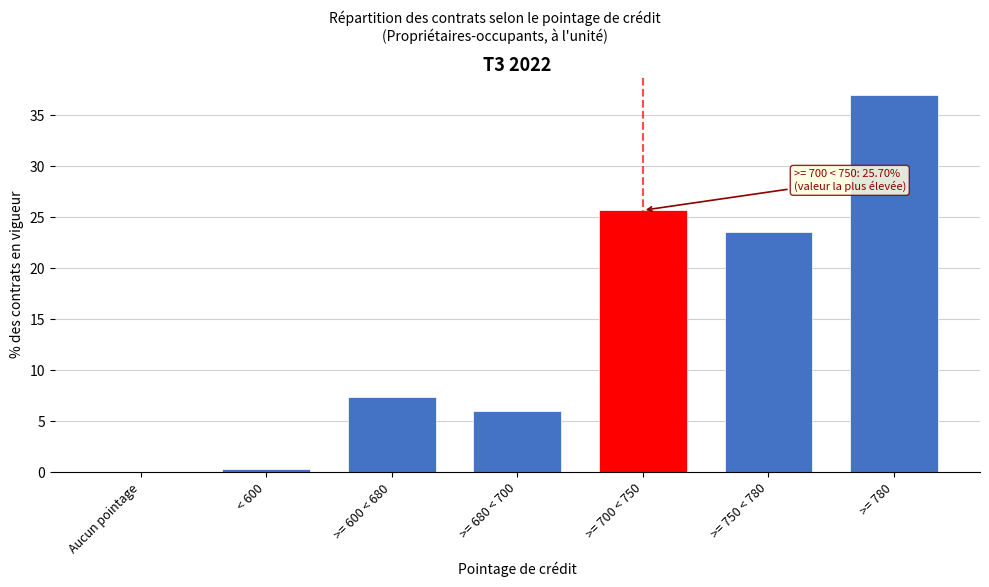

True or false: the data shows 25.7 at >= 700 < 750.

True